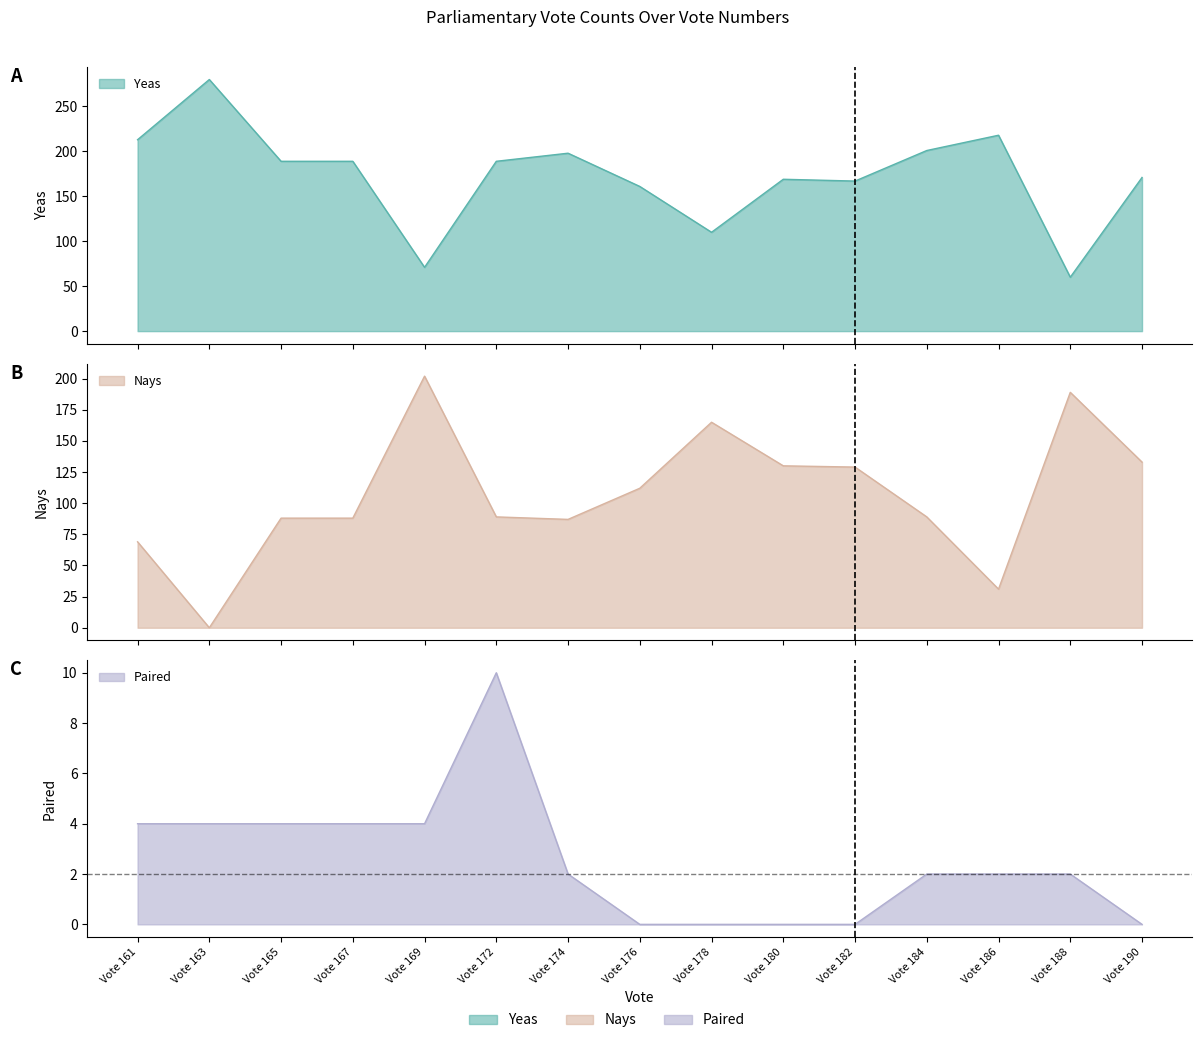

The Paired series shows 0 at Vote 182. True or false?

True